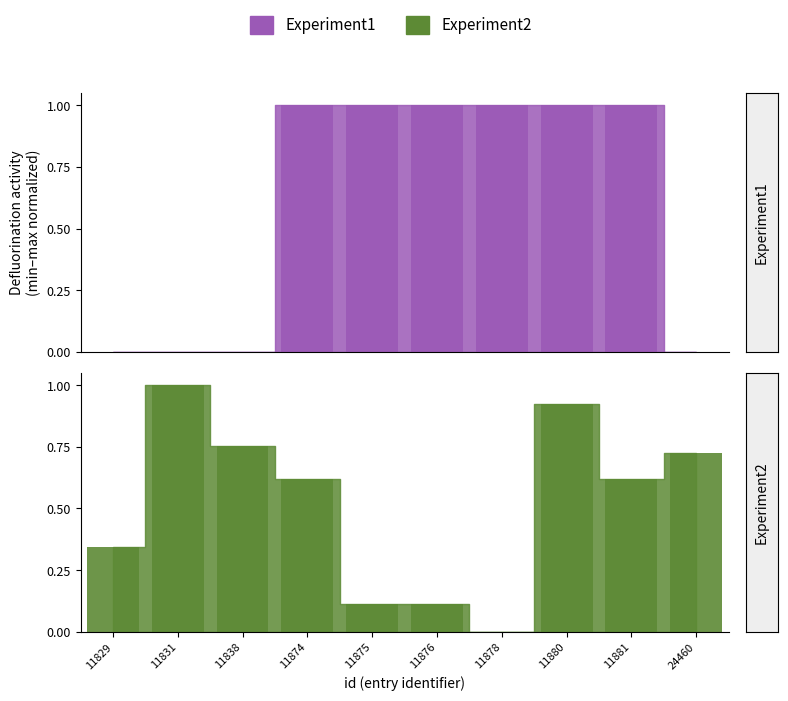

Rank the categories by value from lowest to highest.

11829, 11831, 11838, 24460, 11874, 11875, 11876, 11878, 11880, 11881